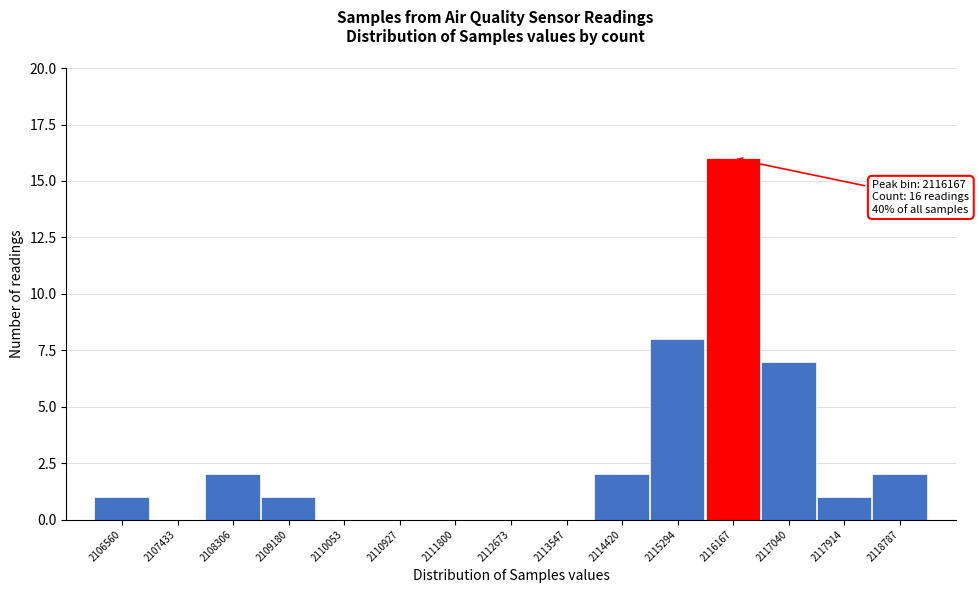

Reading left to right, extract all data points from this chart.

2106560=1	2107433=0	2108306=2	2109180=1	2110053=0	2110927=0	2111800=0	2112673=0	2113547=0	2114420=2	2115294=8	2116167=16	2117040=7	2117914=1	2118787=2